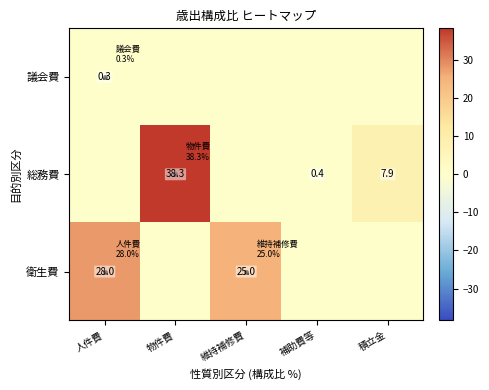

What is the difference between the 衛生費 values at 人件費 and 維持補修費?

3.0